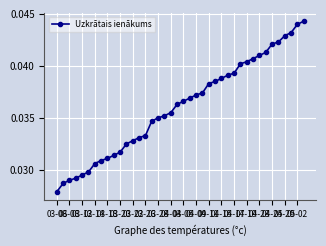

Count the values in the range 0 to 1.

40